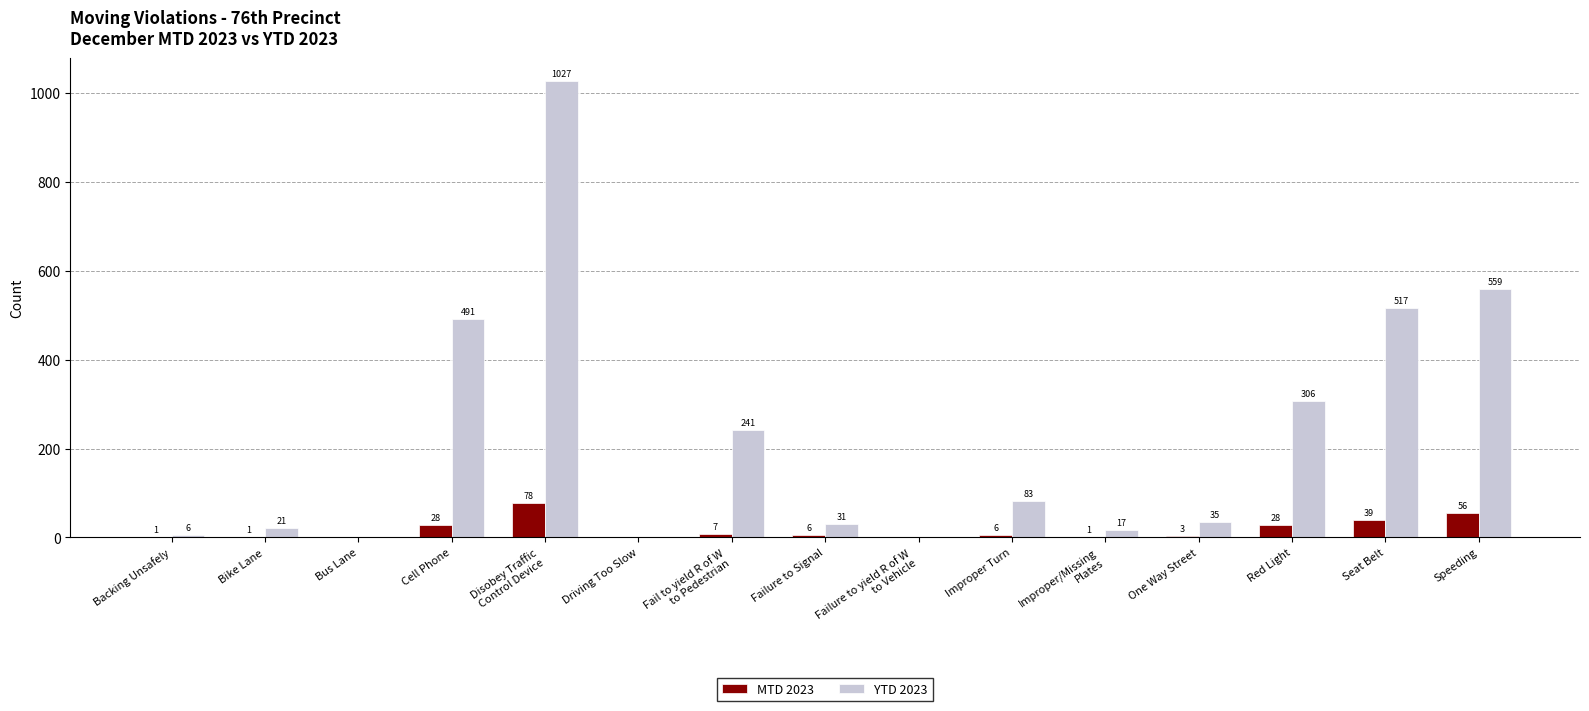

Is the value of MTD 2023 at Cell Phone greater than the value of YTD 2023 at Failure to yield R of W
to Vehicle?

Yes